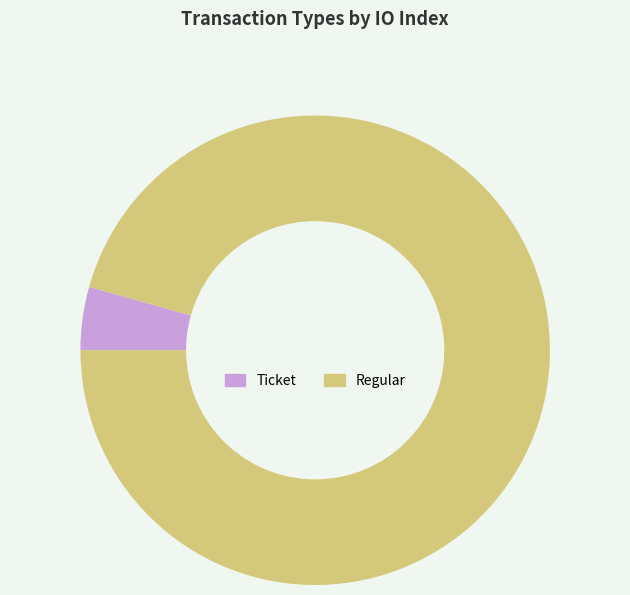

Which has a higher value, Regular or Ticket?

Regular